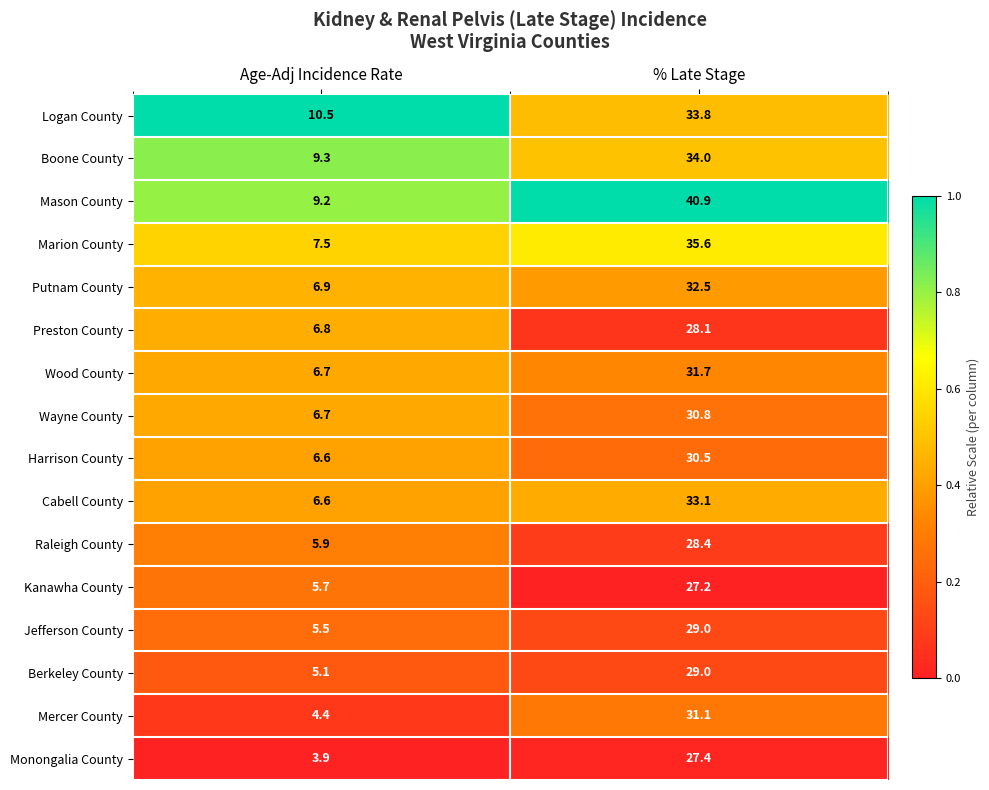

What is the difference between the highest and lowest values at % Late Stage?

13.7